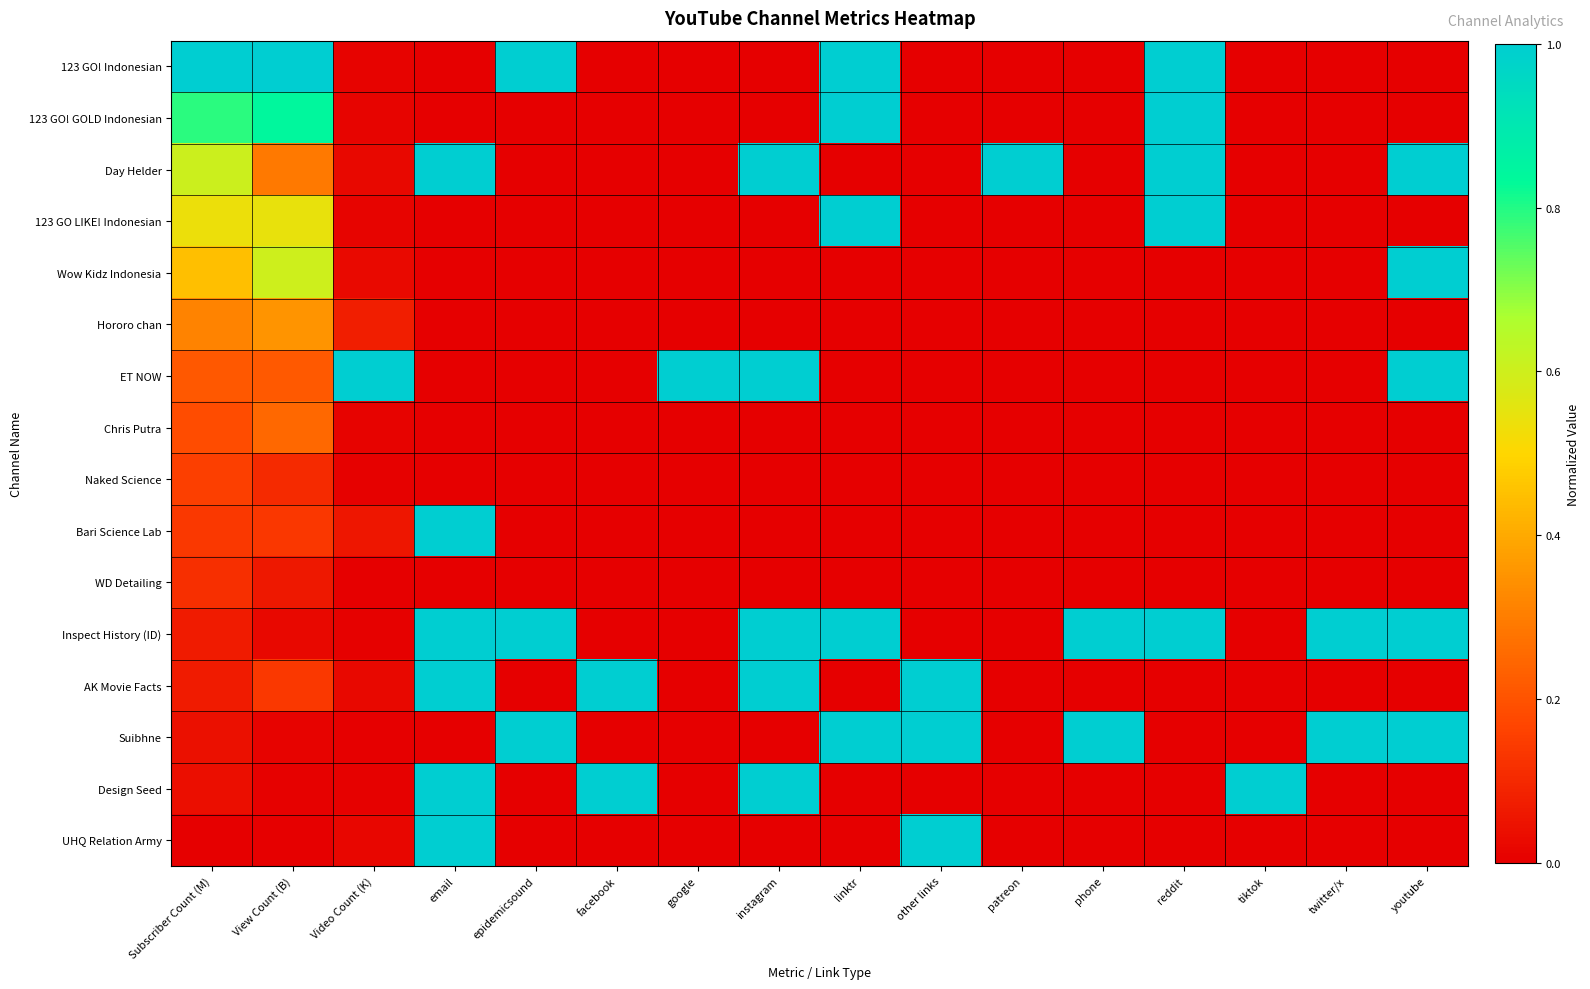

Reading right to left, transcribe all the data shown in this chart.

123 GO! Indonesian: youtube=0.0	twitter/x=0.0	tiktok=0.0	reddit=1.0	phone=0.0	patreon=0.0	other links=0.0	linktr=1.0	instagram=0.0	google=0.0	facebook=0.0	epidemicsound=1.0	email=0.0	Video Count (K)=0.0	View Count (B)=1.0	Subscriber Count (M)=1.0
123 GO! GOLD Indonesian: youtube=0.0	twitter/x=0.0	tiktok=0.0	reddit=1.0	phone=0.0	patreon=0.0	other links=0.0	linktr=1.0	instagram=0.0	google=0.0	facebook=0.0	epidemicsound=0.0	email=0.0	Video Count (K)=0.0	View Count (B)=0.8	Subscriber Count (M)=0.8
Day Helder: youtube=1.0	twitter/x=0.0	tiktok=0.0	reddit=1.0	phone=0.0	patreon=1.0	other links=0.0	linktr=0.0	instagram=1.0	google=0.0	facebook=0.0	epidemicsound=0.0	email=1.0	Video Count (K)=0.0	View Count (B)=0.3	Subscriber Count (M)=0.6
123 GO LIKE! Indonesian: youtube=0.0	twitter/x=0.0	tiktok=0.0	reddit=1.0	phone=0.0	patreon=0.0	other links=0.0	linktr=1.0	instagram=0.0	google=0.0	facebook=0.0	epidemicsound=0.0	email=0.0	Video Count (K)=0.0	View Count (B)=0.5	Subscriber Count (M)=0.5
Wow Kidz Indonesia: youtube=1.0	twitter/x=0.0	tiktok=0.0	reddit=0.0	phone=0.0	patreon=0.0	other links=0.0	linktr=0.0	instagram=0.0	google=0.0	facebook=0.0	epidemicsound=0.0	email=0.0	Video Count (K)=0.0	View Count (B)=0.6	Subscriber Count (M)=0.4
Hororo chan: youtube=0.0	twitter/x=0.0	tiktok=0.0	reddit=0.0	phone=0.0	patreon=0.0	other links=0.0	linktr=0.0	instagram=0.0	google=0.0	facebook=0.0	epidemicsound=0.0	email=0.0	Video Count (K)=0.1	View Count (B)=0.4	Subscriber Count (M)=0.3
ET NOW: youtube=1.0	twitter/x=0.0	tiktok=0.0	reddit=0.0	phone=0.0	patreon=0.0	other links=0.0	linktr=0.0	instagram=1.0	google=1.0	facebook=0.0	epidemicsound=0.0	email=0.0	Video Count (K)=1.0	View Count (B)=0.2	Subscriber Count (M)=0.2
Chris Putra: youtube=0.0	twitter/x=0.0	tiktok=0.0	reddit=0.0	phone=0.0	patreon=0.0	other links=0.0	linktr=0.0	instagram=0.0	google=0.0	facebook=0.0	epidemicsound=0.0	email=0.0	Video Count (K)=0.0	View Count (B)=0.3	Subscriber Count (M)=0.2
Naked Science: youtube=0.0	twitter/x=0.0	tiktok=0.0	reddit=0.0	phone=0.0	patreon=0.0	other links=0.0	linktr=0.0	instagram=0.0	google=0.0	facebook=0.0	epidemicsound=0.0	email=0.0	Video Count (K)=0.0	View Count (B)=0.1	Subscriber Count (M)=0.2
Bari Science Lab: youtube=0.0	twitter/x=0.0	tiktok=0.0	reddit=0.0	phone=0.0	patreon=0.0	other links=0.0	linktr=0.0	instagram=0.0	google=0.0	facebook=0.0	epidemicsound=0.0	email=1.0	Video Count (K)=0.1	View Count (B)=0.1	Subscriber Count (M)=0.1
WD Detailing: youtube=0.0	twitter/x=0.0	tiktok=0.0	reddit=0.0	phone=0.0	patreon=0.0	other links=0.0	linktr=0.0	instagram=0.0	google=0.0	facebook=0.0	epidemicsound=0.0	email=0.0	Video Count (K)=0.0	View Count (B)=0.1	Subscriber Count (M)=0.1
Inspect History (ID): youtube=1.0	twitter/x=1.0	tiktok=0.0	reddit=1.0	phone=1.0	patreon=0.0	other links=0.0	linktr=1.0	instagram=1.0	google=0.0	facebook=0.0	epidemicsound=1.0	email=1.0	Video Count (K)=0.0	View Count (B)=0.0	Subscriber Count (M)=0.1
AK Movie Facts: youtube=0.0	twitter/x=0.0	tiktok=0.0	reddit=0.0	phone=0.0	patreon=0.0	other links=1.0	linktr=0.0	instagram=1.0	google=0.0	facebook=1.0	epidemicsound=0.0	email=1.0	Video Count (K)=0.0	View Count (B)=0.1	Subscriber Count (M)=0.1
Suibhne: youtube=1.0	twitter/x=1.0	tiktok=0.0	reddit=0.0	phone=1.0	patreon=0.0	other links=1.0	linktr=1.0	instagram=0.0	google=0.0	facebook=0.0	epidemicsound=1.0	email=0.0	Video Count (K)=0.0	View Count (B)=0.0	Subscriber Count (M)=0.0
Design Seed: youtube=0.0	twitter/x=0.0	tiktok=1.0	reddit=0.0	phone=0.0	patreon=0.0	other links=0.0	linktr=0.0	instagram=1.0	google=0.0	facebook=1.0	epidemicsound=0.0	email=1.0	Video Count (K)=0.0	View Count (B)=0.0	Subscriber Count (M)=0.0
UHQ Relation Army: youtube=0.0	twitter/x=0.0	tiktok=0.0	reddit=0.0	phone=0.0	patreon=0.0	other links=1.0	linktr=0.0	instagram=0.0	google=0.0	facebook=0.0	epidemicsound=0.0	email=1.0	Video Count (K)=0.0	View Count (B)=0.0	Subscriber Count (M)=0.0